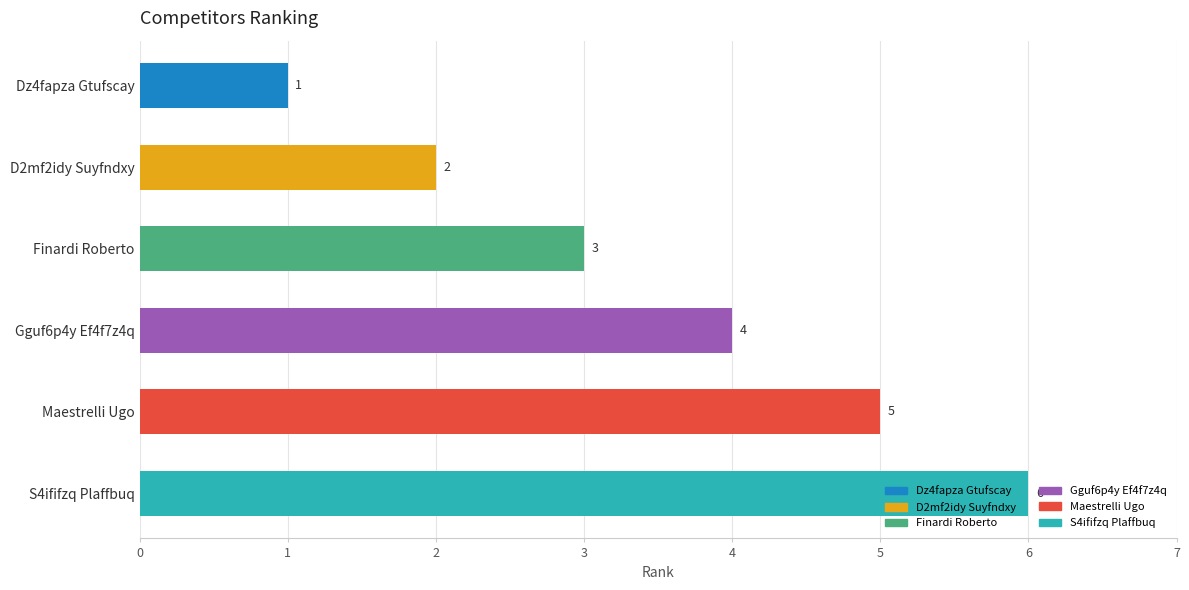

At which category does the chart reach its peak across all series?

S4ififzq Plaffbuq